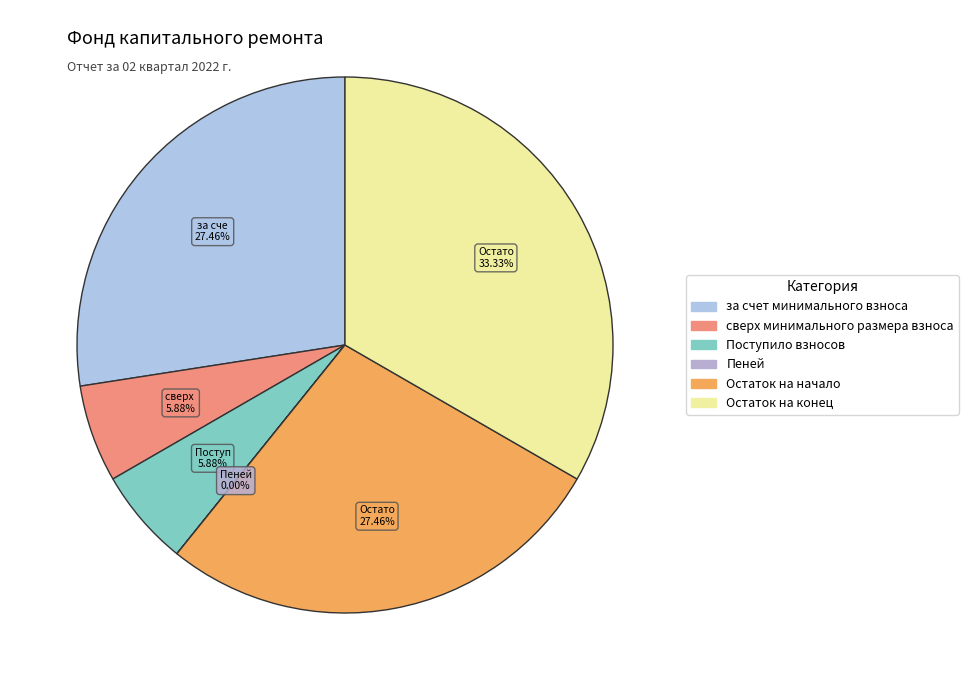

To the nearest percent, what is the average slice percentage?

17%